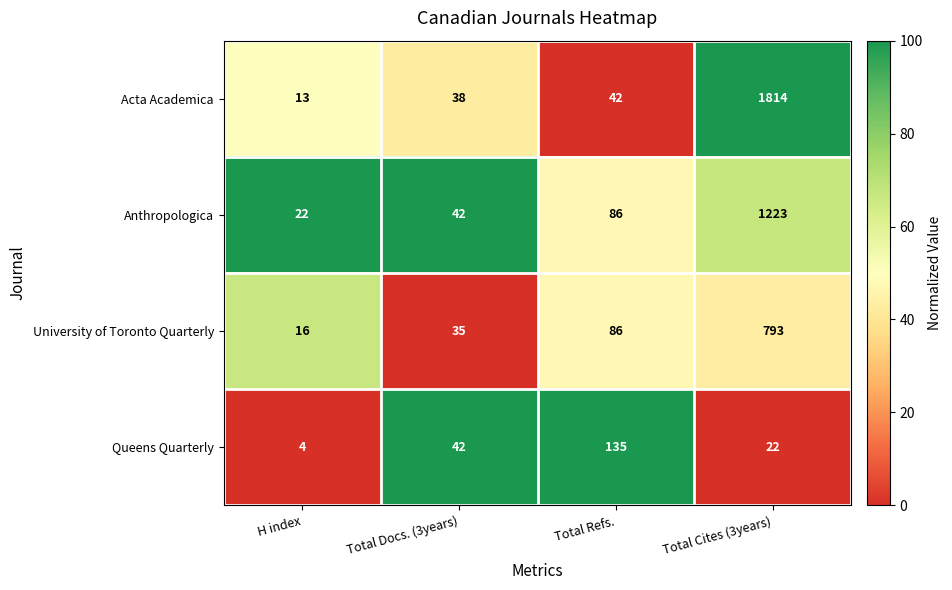

Reading right to left, what are all the values shown in this chart?

Acta Academica: 1814	42	38	13
Anthropologica: 1223	86	42	22
University of Toronto Quarterly: 793	86	35	16
Queens Quarterly: 22	135	42	4